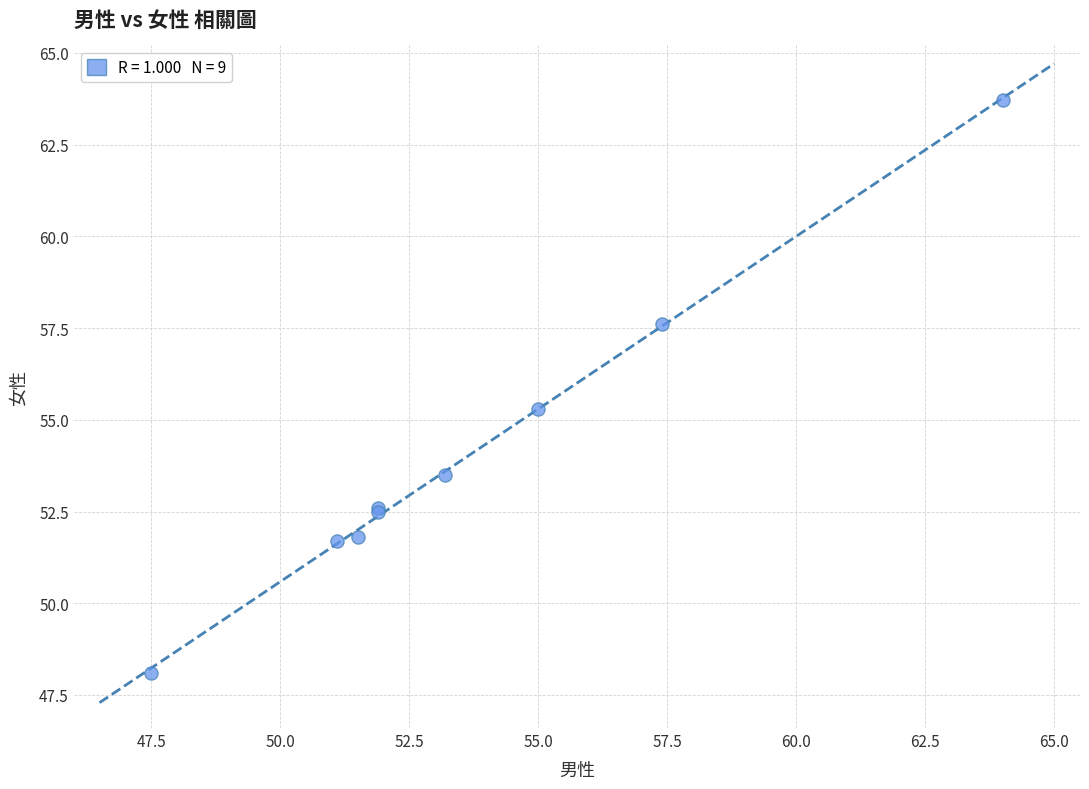

What Y value in the scatter plot is closest to 55?

55.3